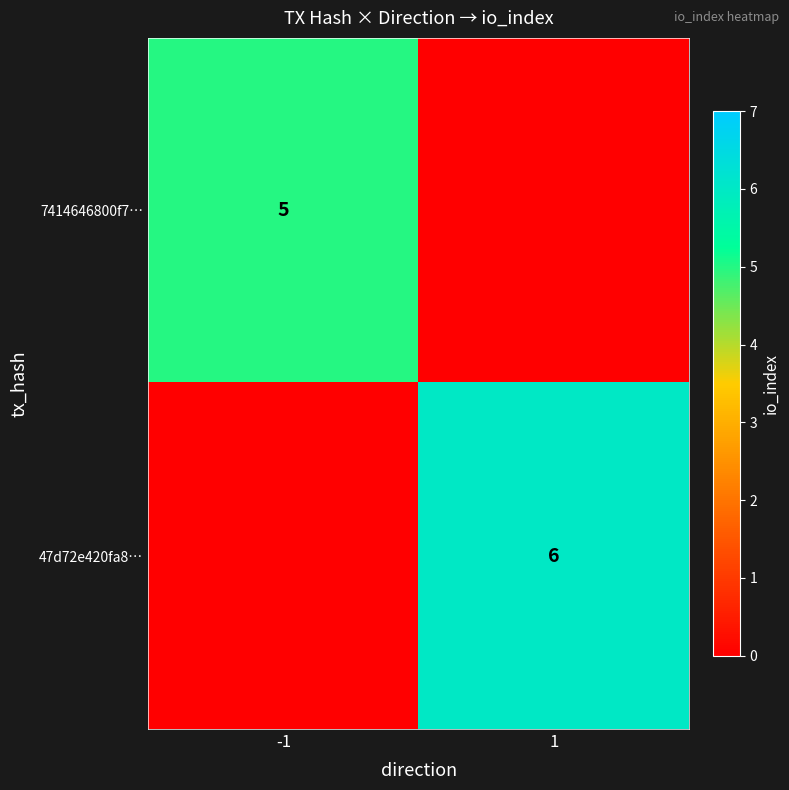

Is it true that 7414646800f7… equals 2 at -1?

False